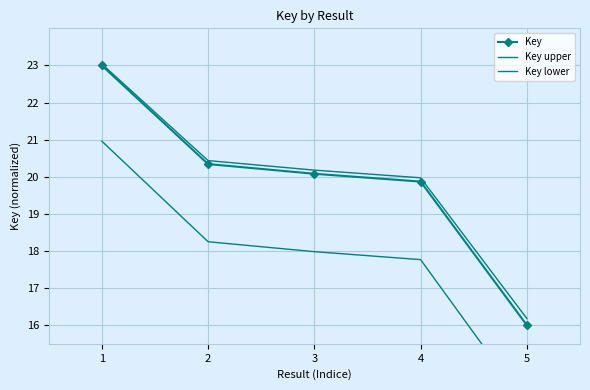

Between 1 and 2, which is larger?

1